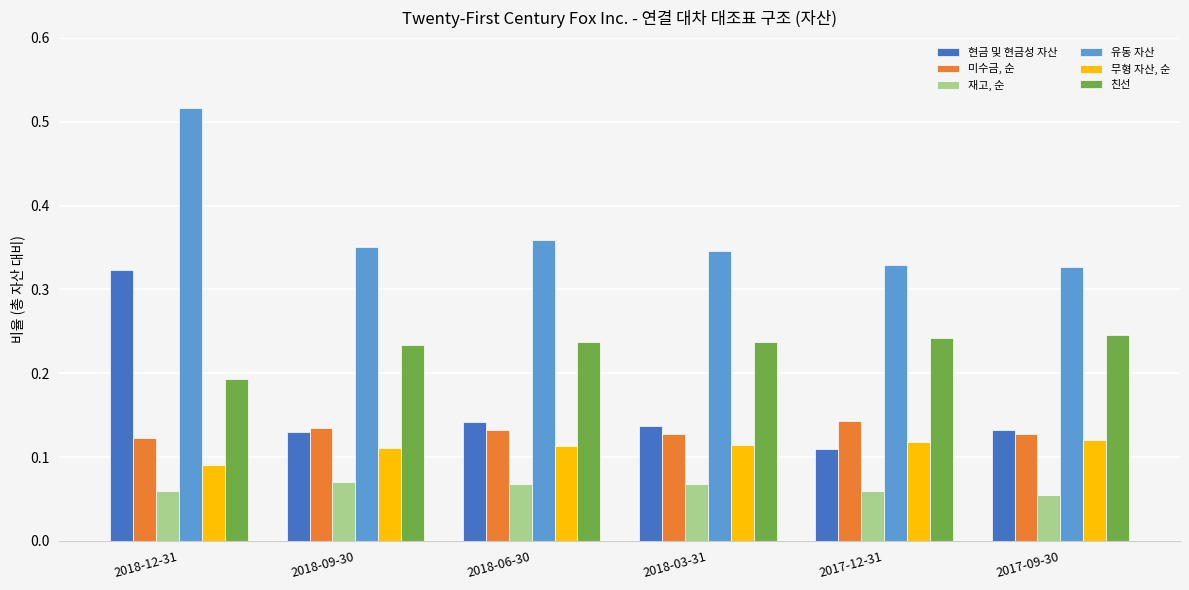

What is the label of the 3rd bar from the right?

2018-03-31